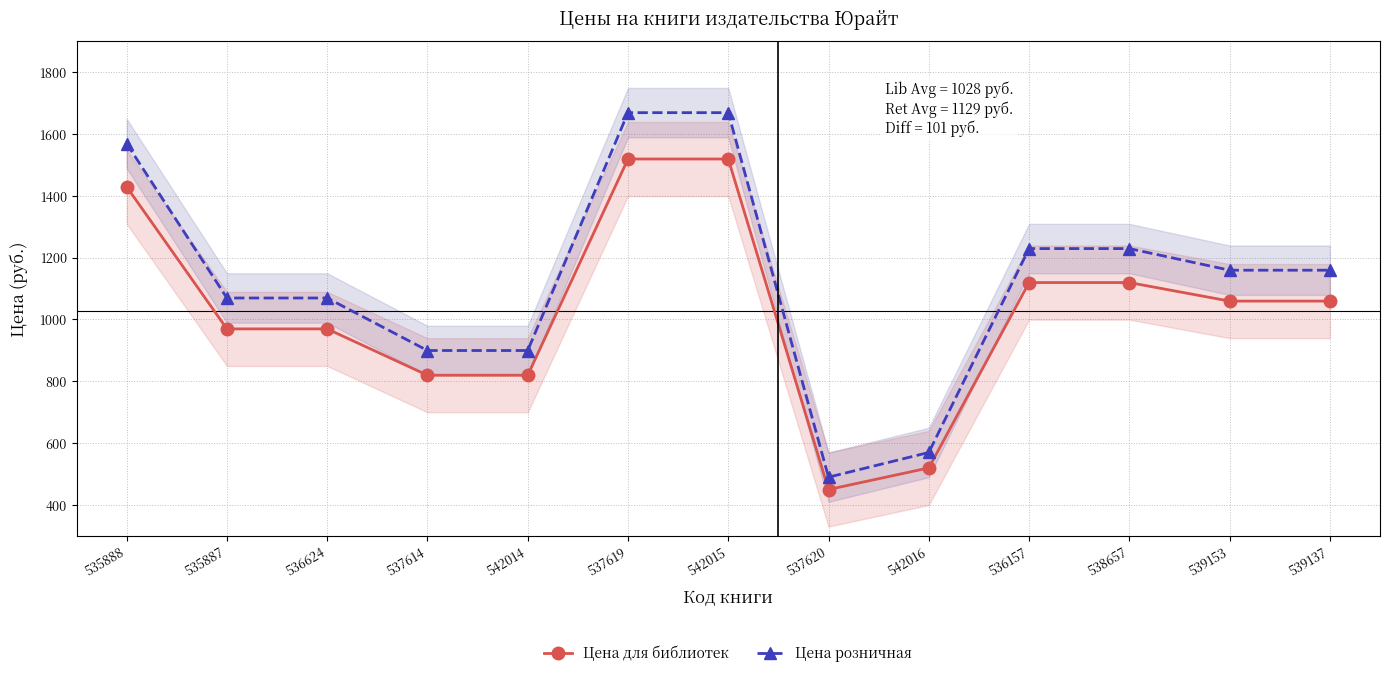

Which label corresponds to the smallest value in the chart?

537620